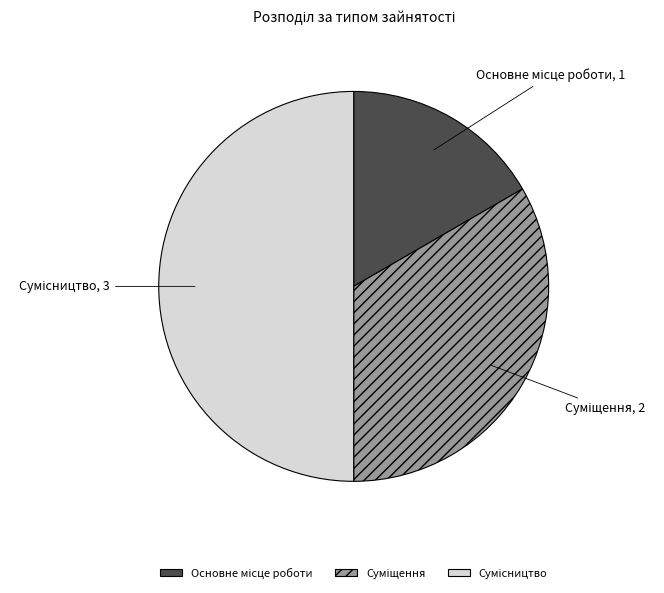

What percentage is the Суміщення slice, to the nearest percent?

33%